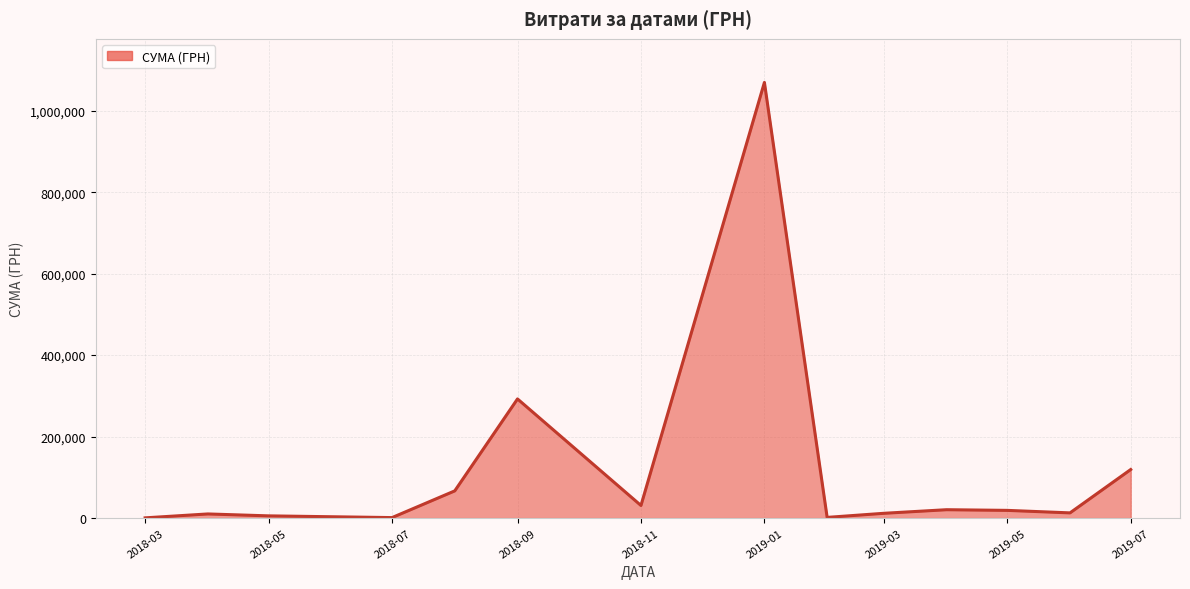

What is the maximum value shown in the chart?

1069434.0